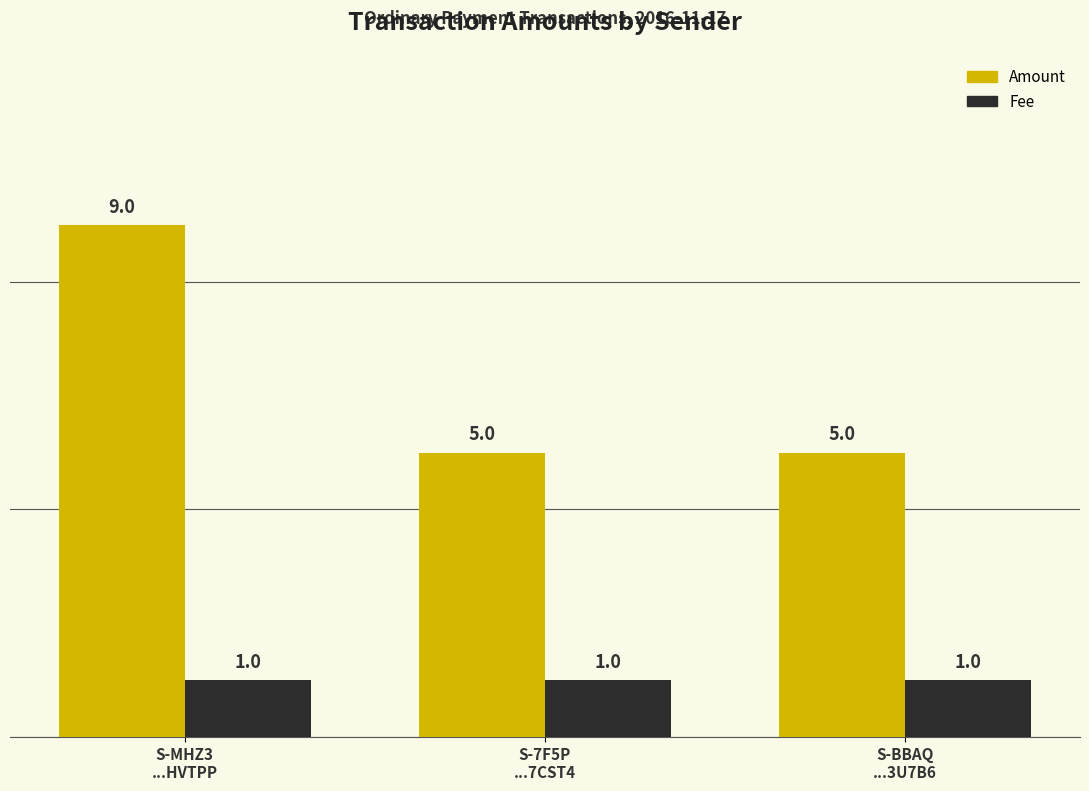

Which series has the largest range (max minus min)?

Amount